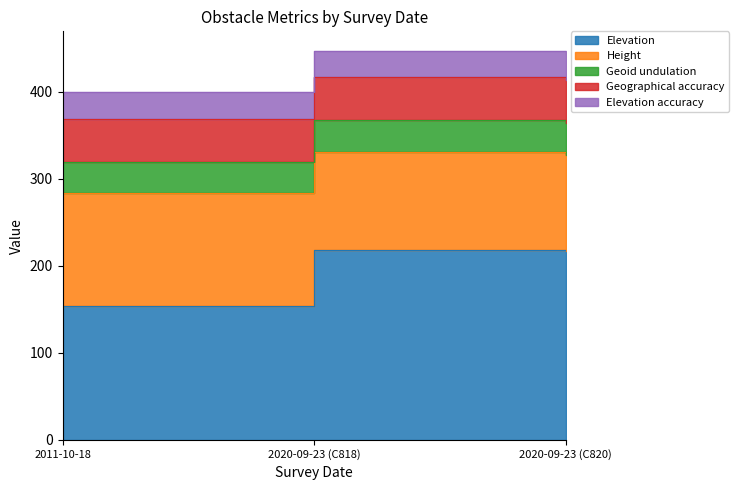

Between 2011-10-18 and 2020-09-23 (C818), which is larger?

2020-09-23 (C818)